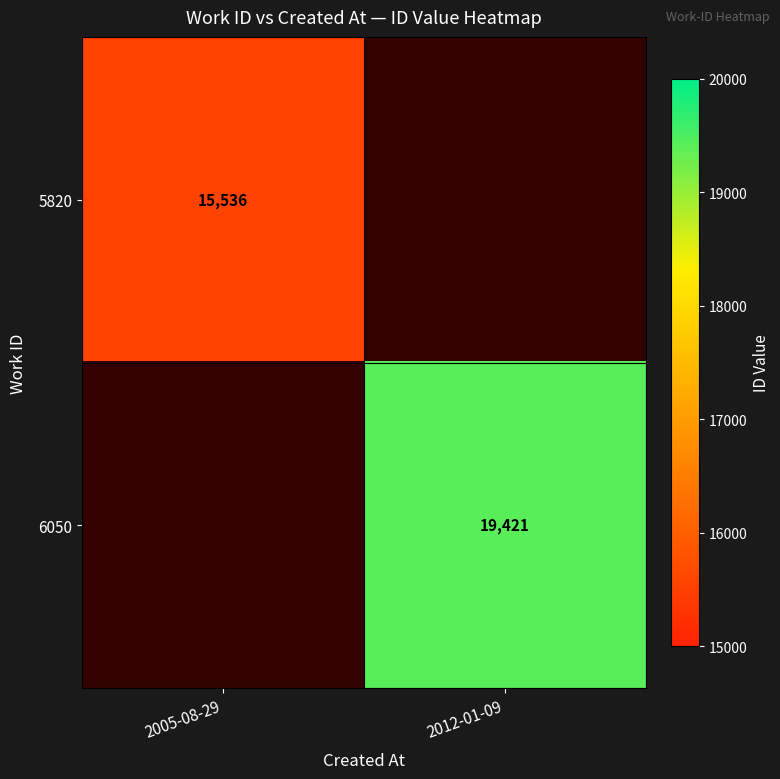

The value of 5820 at 2005-08-29 is 5768. True or false?

False